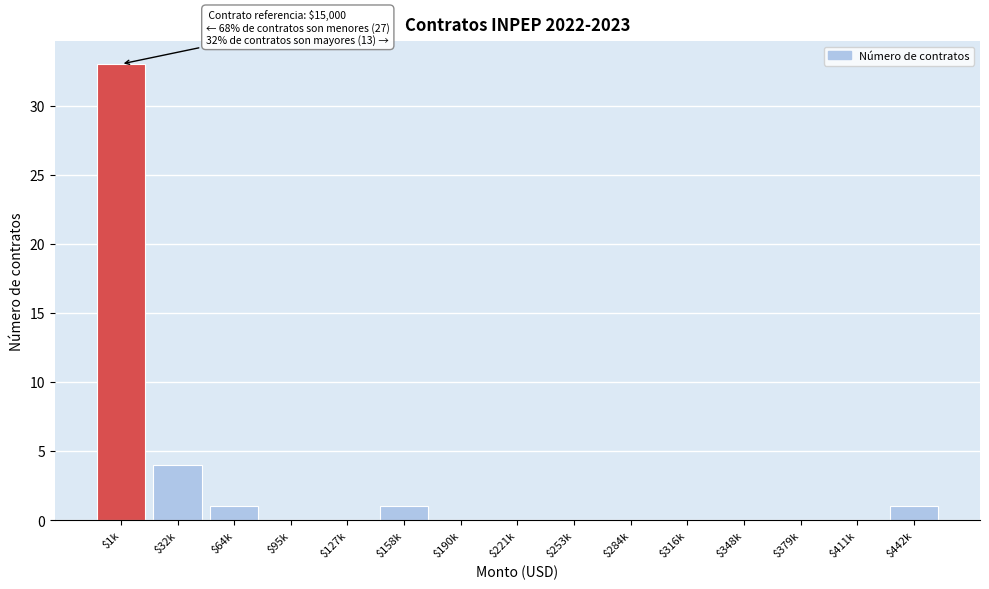

What is the sum of all values?

40